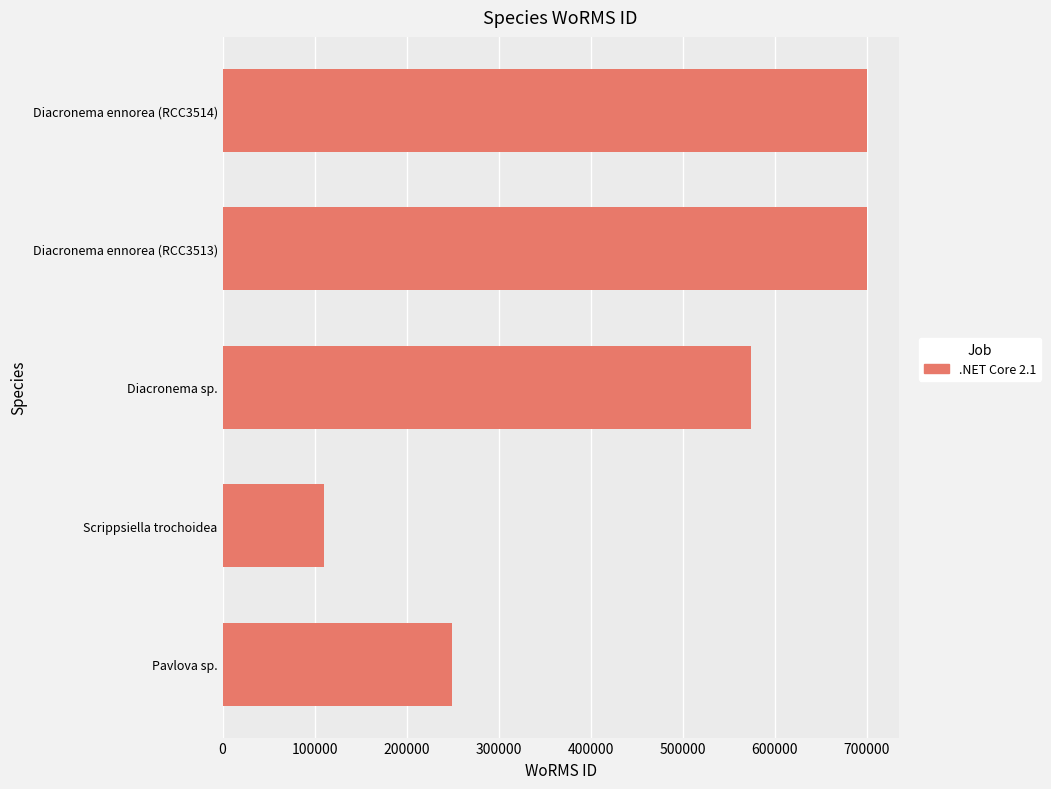

How many values are below 573853?

2